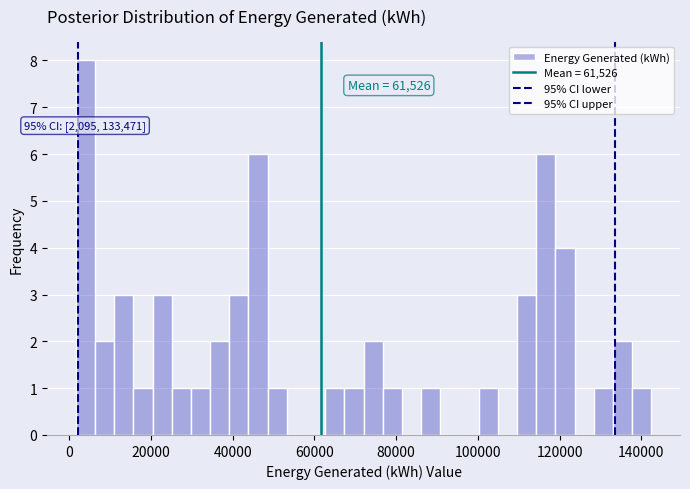

Read against the x-axis, roughly where is the centre of the tallest bar?

4000